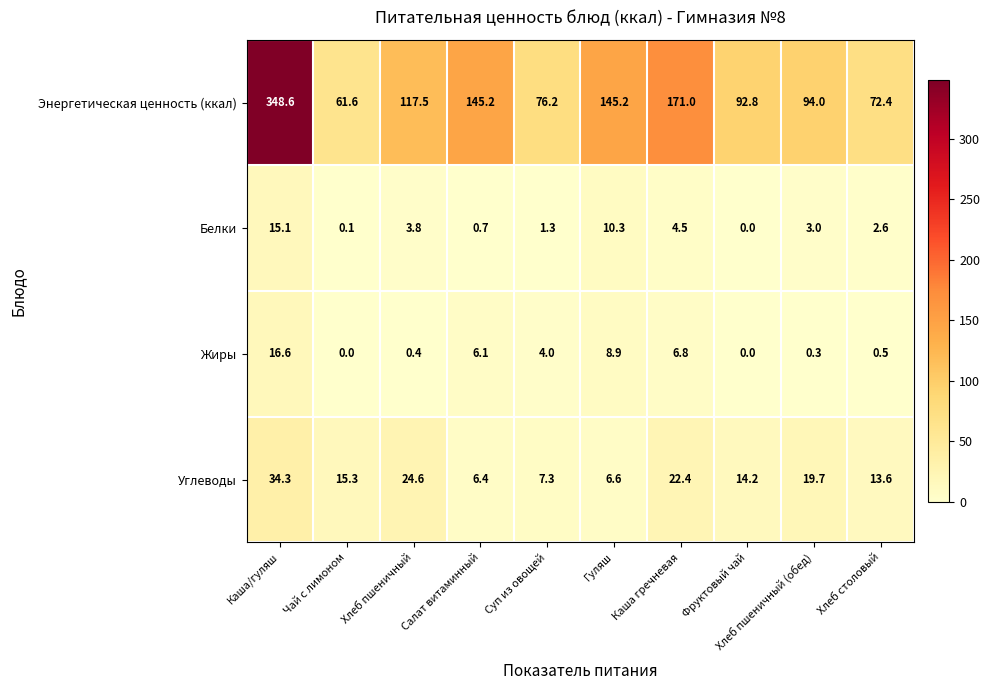

Which label corresponds to the largest value in the chart?

Каша/гуляш